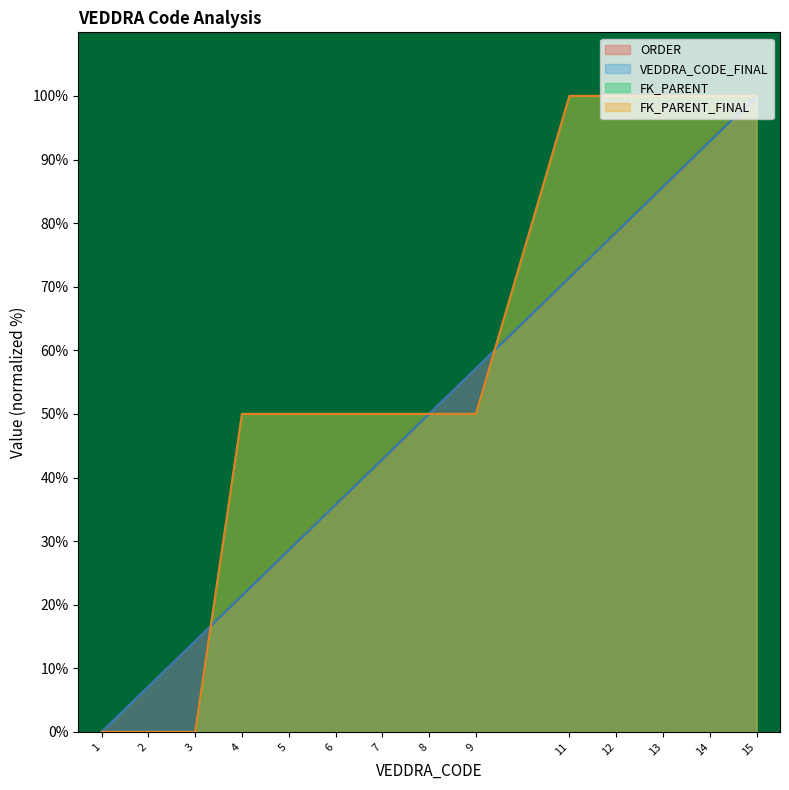

What is the sum of the FK_PARENT_FINAL values at 11 and 7?

150.0